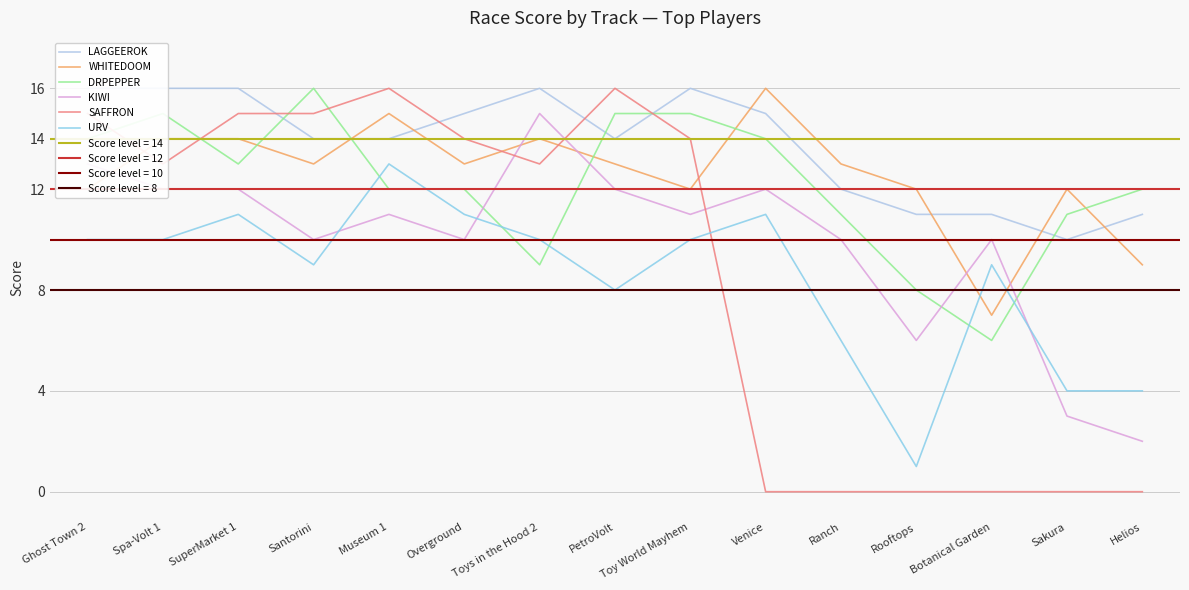

What is the difference between the maximum and minimum values in the LAGGEEROK series?

6